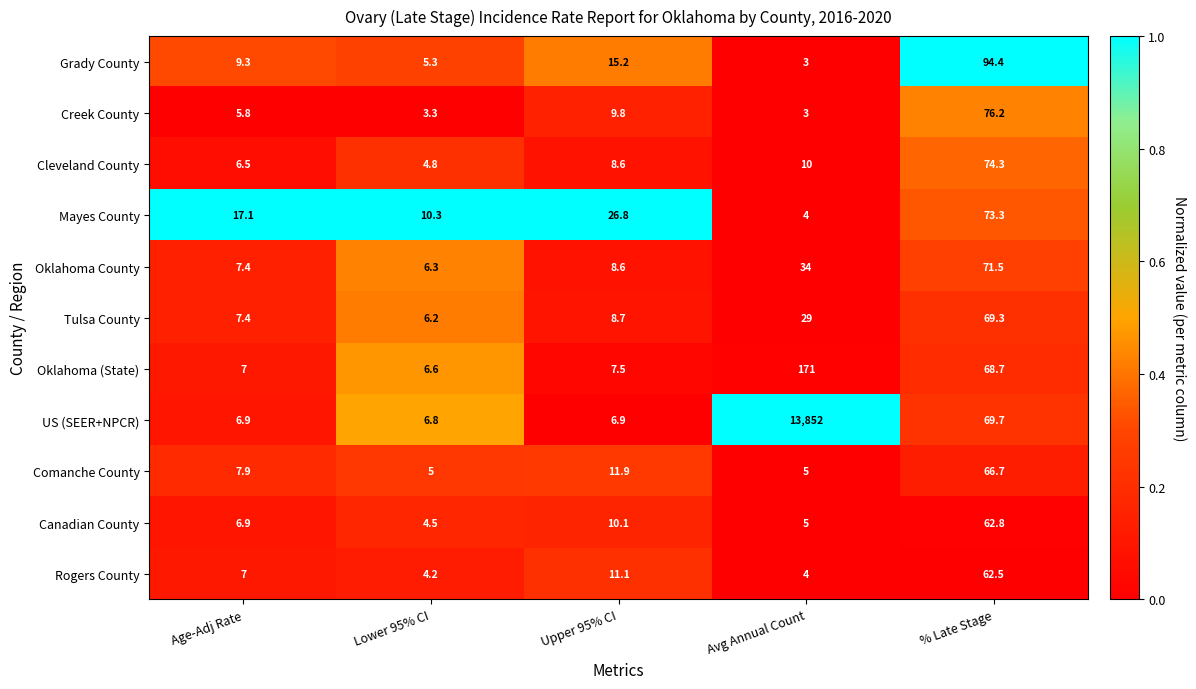

Which label corresponds to the largest value in the chart?

Avg Annual Count